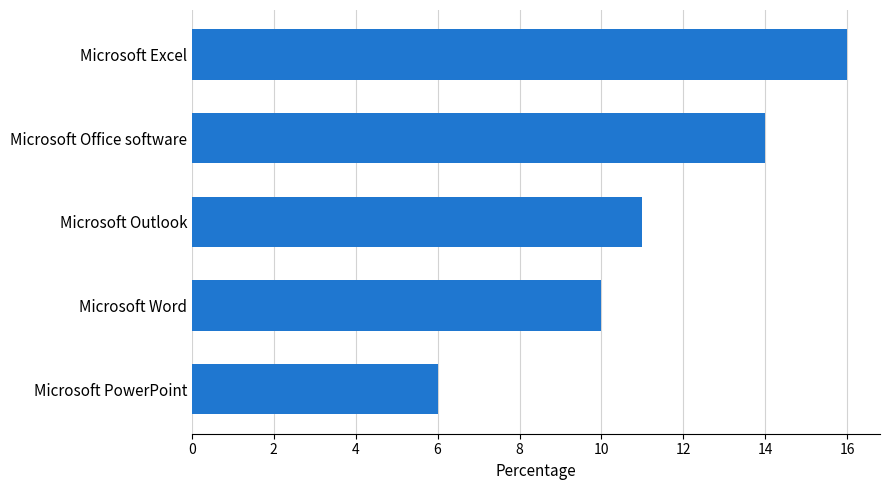

Rank the categories by value from lowest to highest.

Microsoft PowerPoint, Microsoft Word, Microsoft Outlook, Microsoft Office software, Microsoft Excel